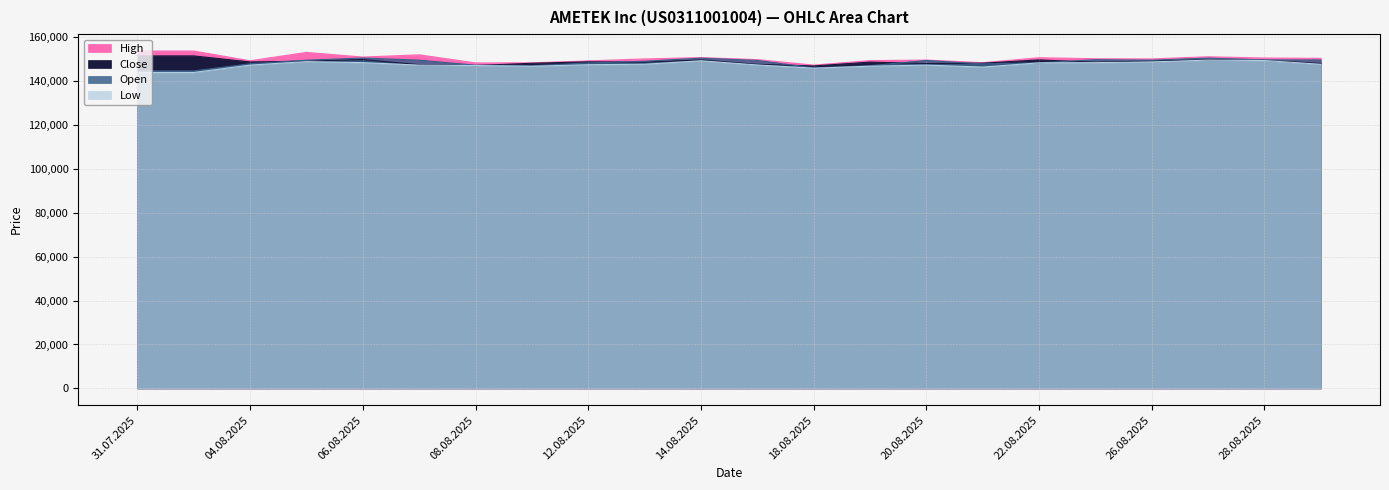

What are all the series names shown in the legend?

Open, High, Low, Close